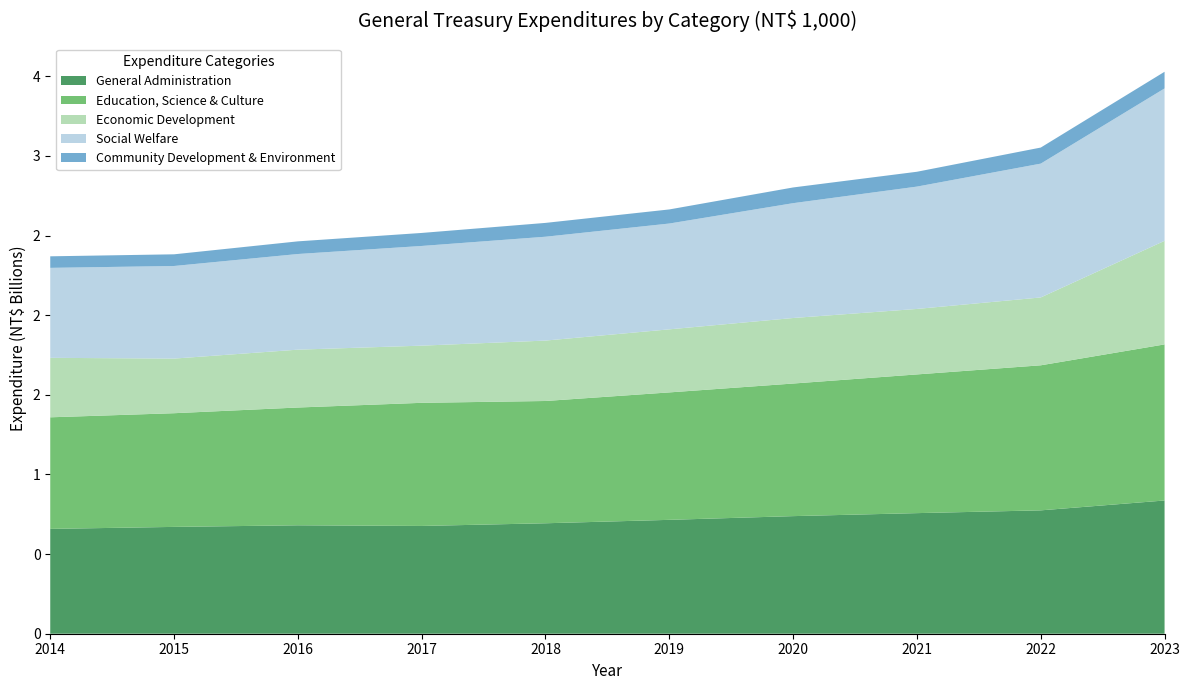

Reading right to left, extract all data points from this chart.

General Administration: 2023=836517986	2022=774585829	2021=757192497	2020=738350364	2019=715004872	2018=693528738	2017=676671853	2016=680797546	2015=670709305	2014=658219291
Education, Science & Culture: 2023=979997680	2022=910706799	2021=870885784	2020=832505065	2019=800150622	2018=767737751	2017=773081762	2016=739508109	2015=713828398	2014=700594794
Economic Development: 2023=650343053	2022=426014337	2021=411125447	2020=411418012	2019=395926023	2018=379284779	2017=358941882	2016=363211173	2015=342886941	2014=373402973
Social Welfare: 2023=956809049	2022=840277619	2021=768104514	2020=721034445	2019=664372016	2018=652032161	2017=625888654	2016=600535360	2015=581416481	2014=564894698
Community Development & Environment: 2023=104666218	2022=100831431	2021=93232634	2020=98650839	2019=88510538	2018=86851535	2017=81767961	2016=79509721	2015=73347596	2014=72511701